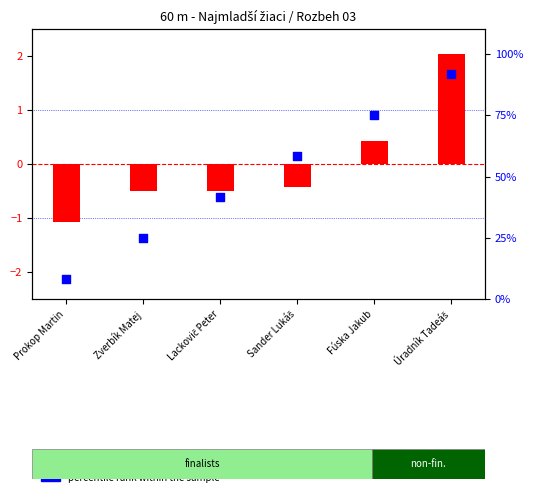

Which series reaches the minimum Y coordinate?

Výkon (centered)